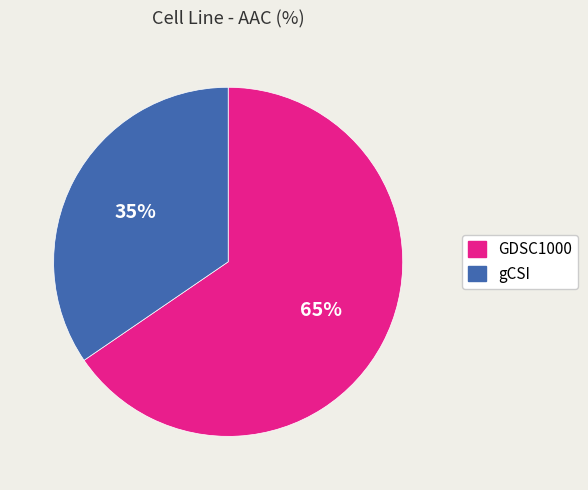

Which slice is the smallest?

gCSI